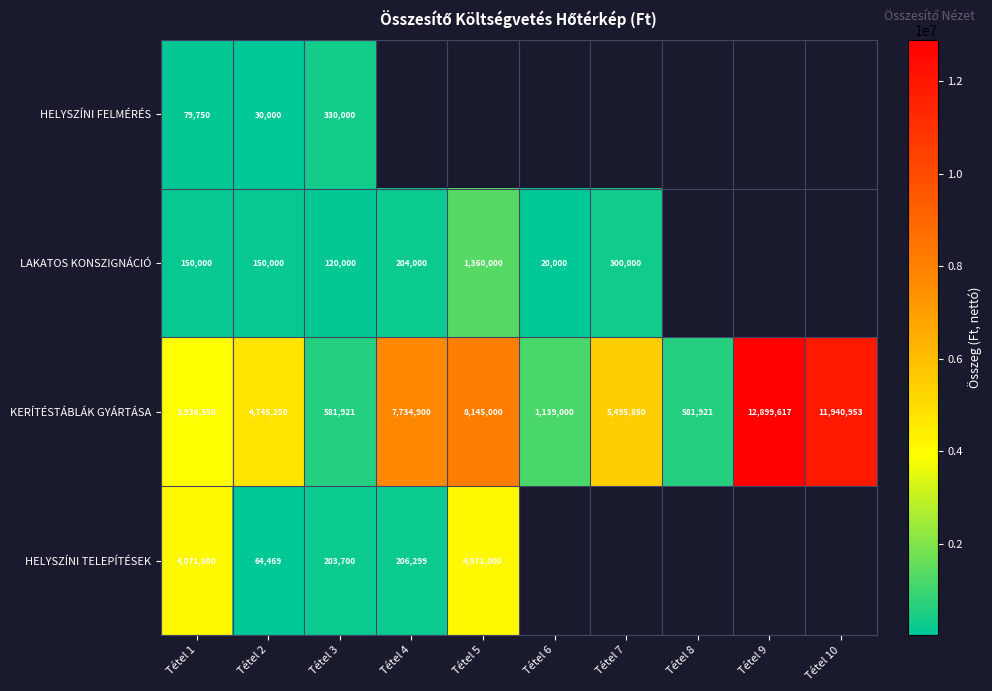

The KERÍTÉSTÁBLÁK GYÁRTÁSA series shows 2438070 at Tétel 7. True or false?

False